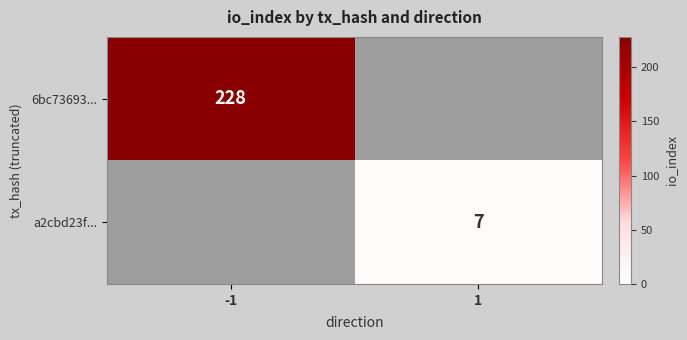

Is it true that 6bc73693... equals 228 at -1?

True